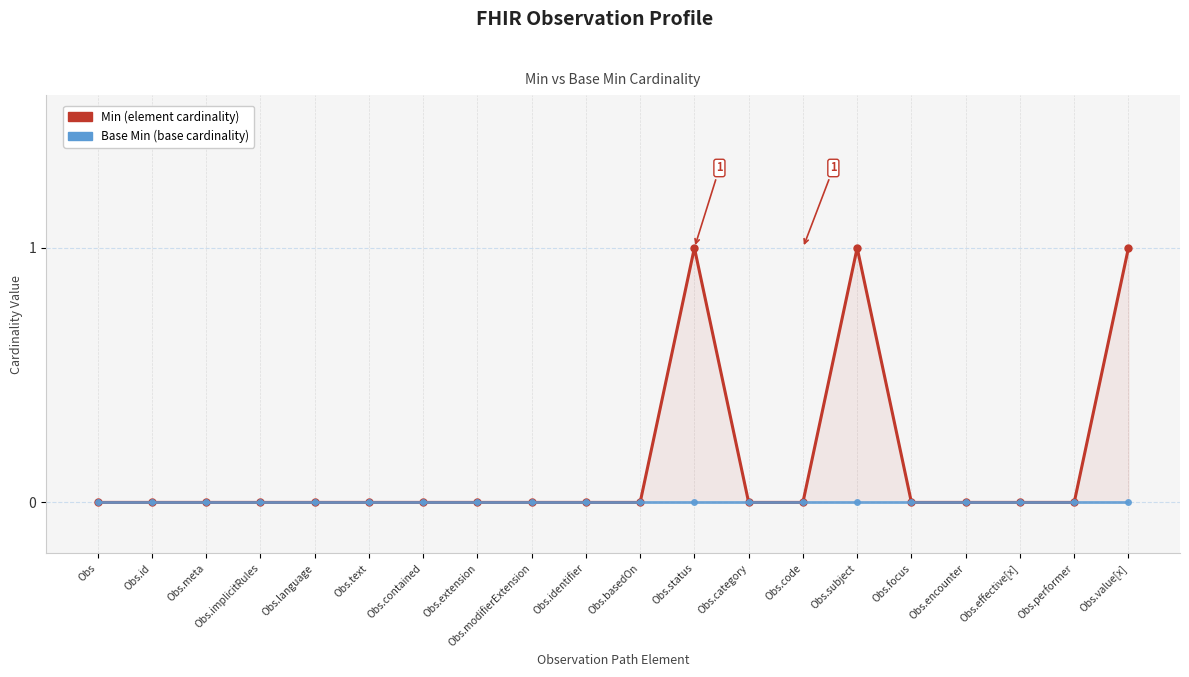

What is the difference between the highest and lowest values at Obs.status?

1